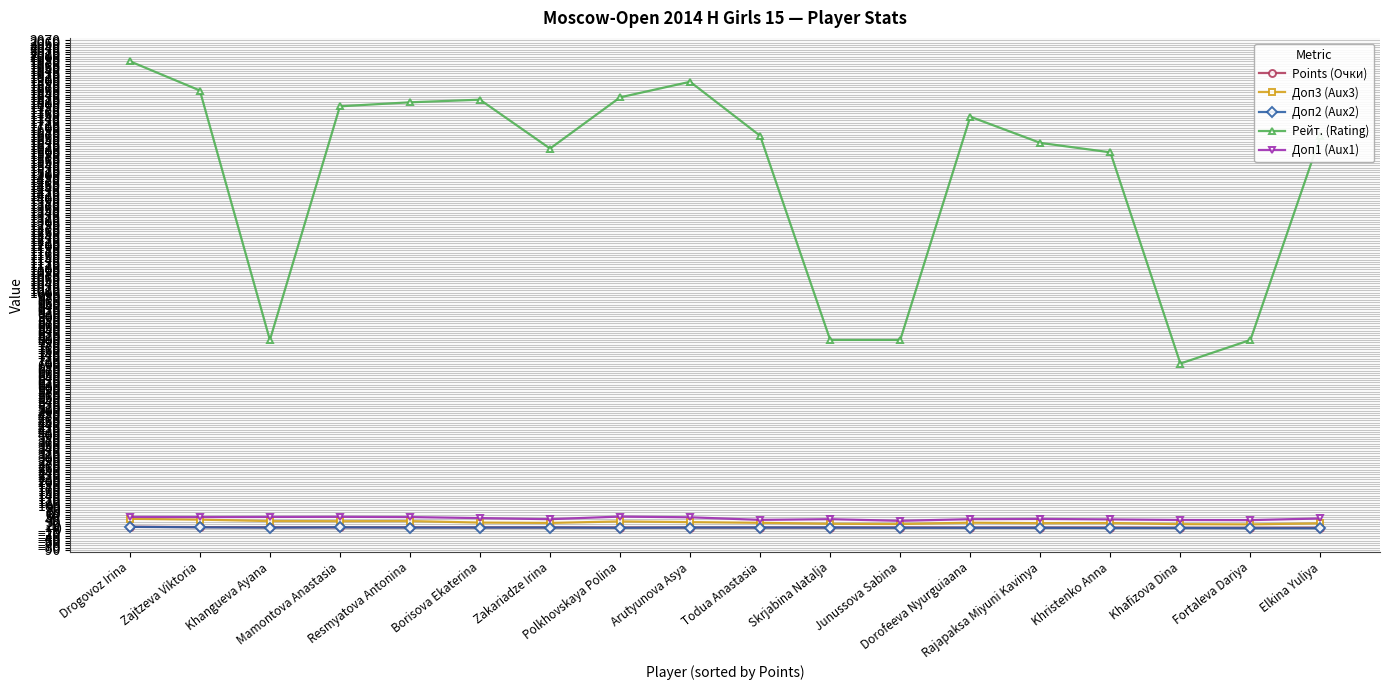

True or false: Доп2 (Aux2) has a value of 4.0 at Rajapaksa Miyuni Kavinya.

True